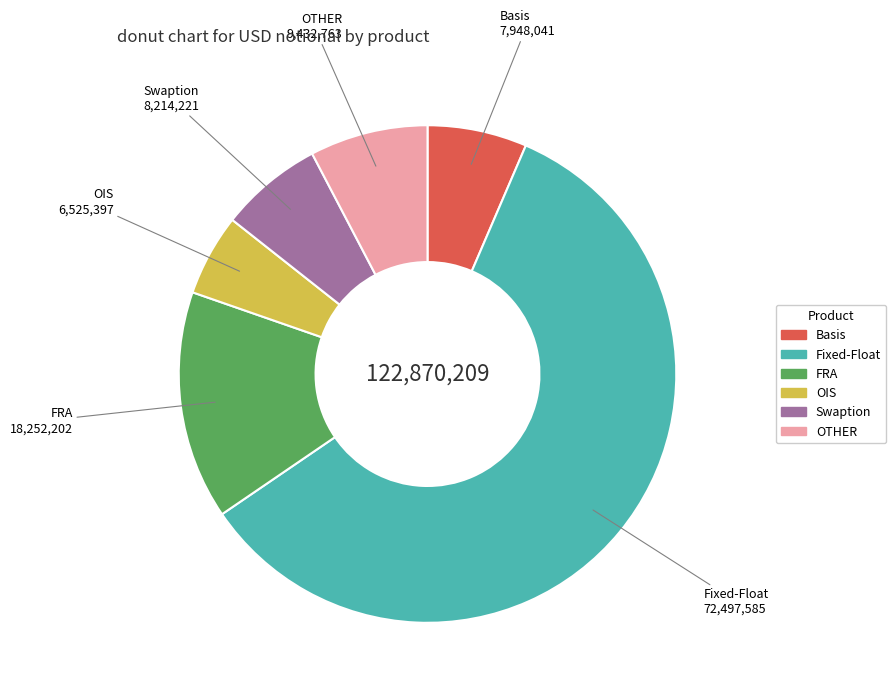

Count the number of slices in the pie.

6